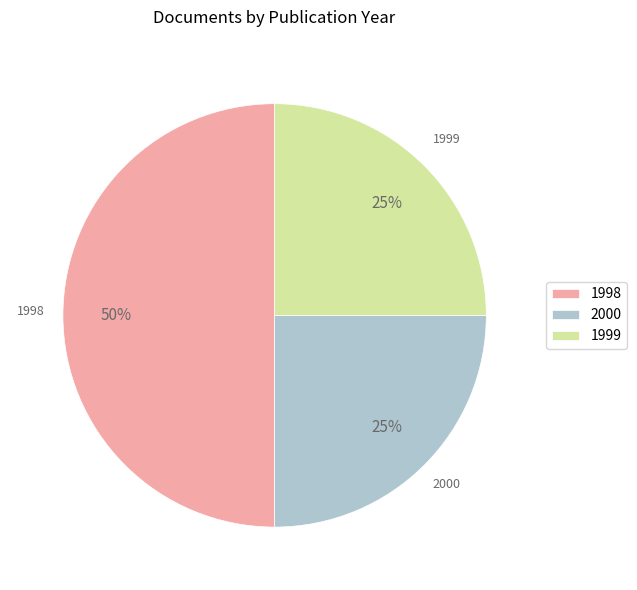

What is the largest slice in the pie chart?

1998